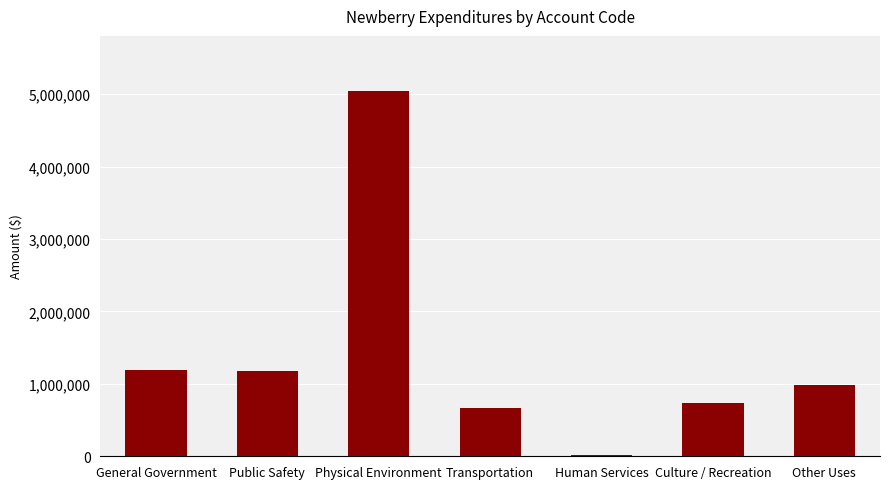

At which label is the value closest to 2535522?

General Government